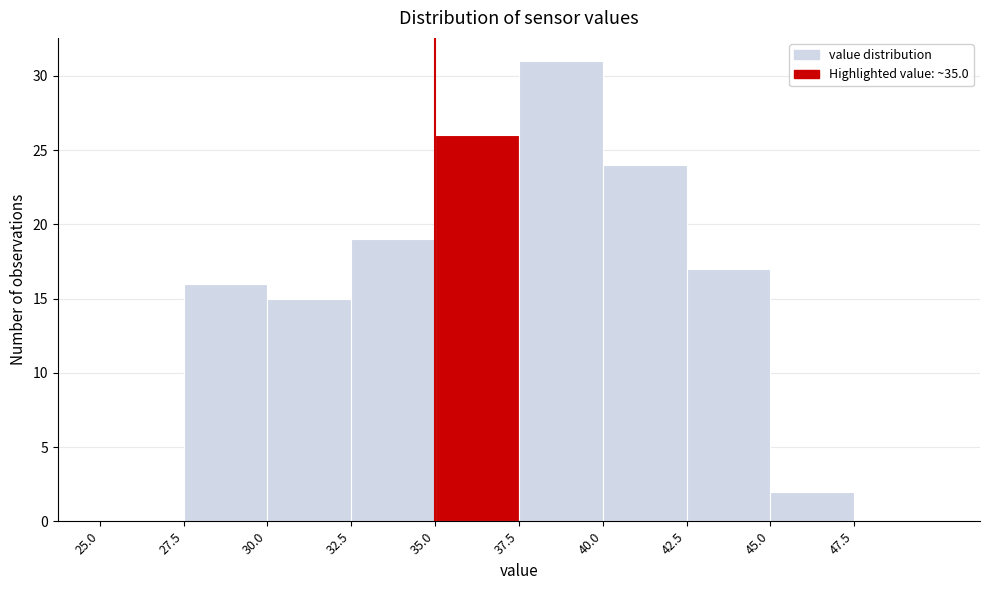

Reading left to right, transcribe this chart: for each bar, give the range it covers on the x-axis and its height. The values are not printed on the chart, so give them approximately, as read against the axis.

25.0 to 27.5: 0
27.5 to 30.0: 16
30.0 to 32.5: 15
32.5 to 35.0: 19
35.0 to 37.5: 26
37.5 to 40.0: 31
40.0 to 42.5: 24
42.5 to 45.0: 17
45.0 to 47.5: 2
47.5 to 50.0: 0